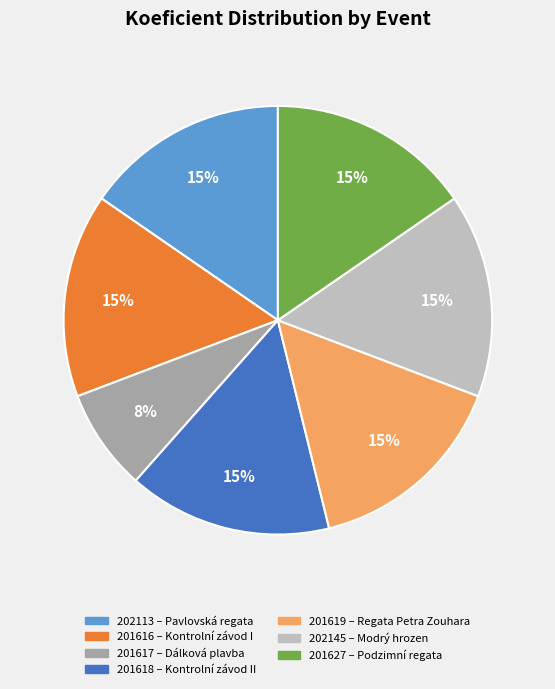

What percentage is the 201617 slice, to the nearest percent?

8%